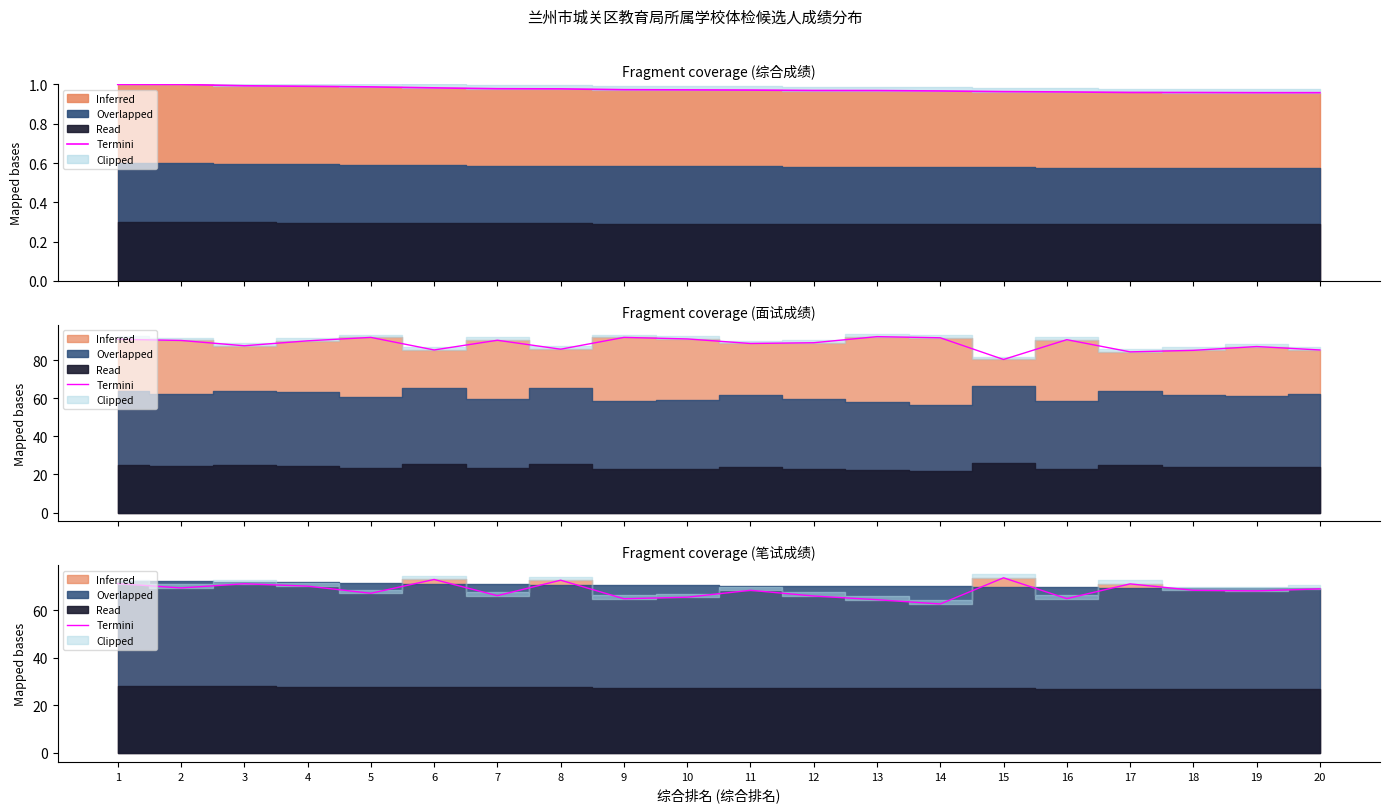

Where is the first local maximum?

3